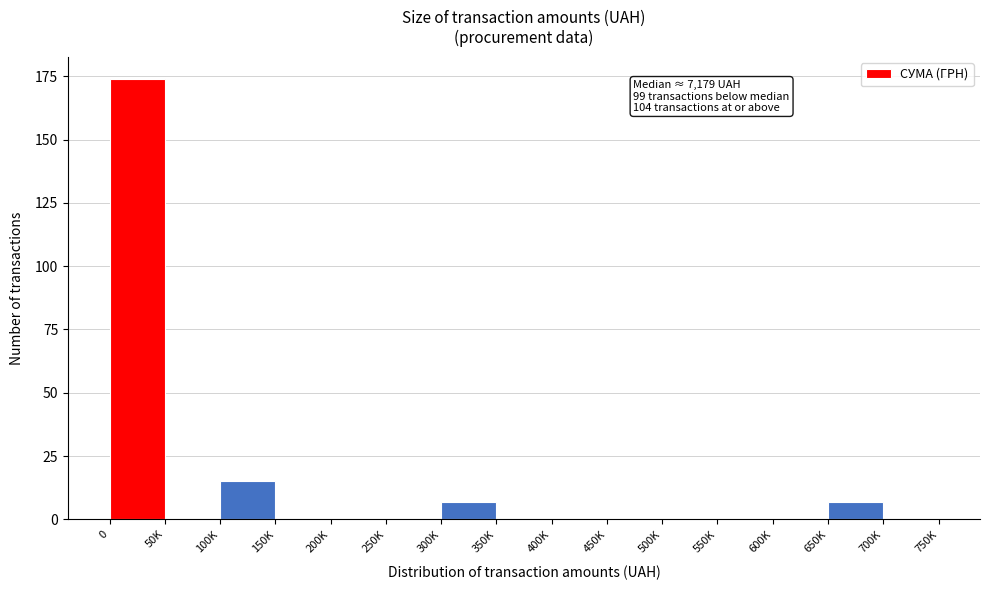

Reading right to left, transcribe all the data shown in this chart.

700K=0	650K=7	600K=0	550K=0	500K=0	450K=0	400K=0	350K=0	300K=7	250K=0	200K=0	150K=0	100K=15	50K=0	0=174